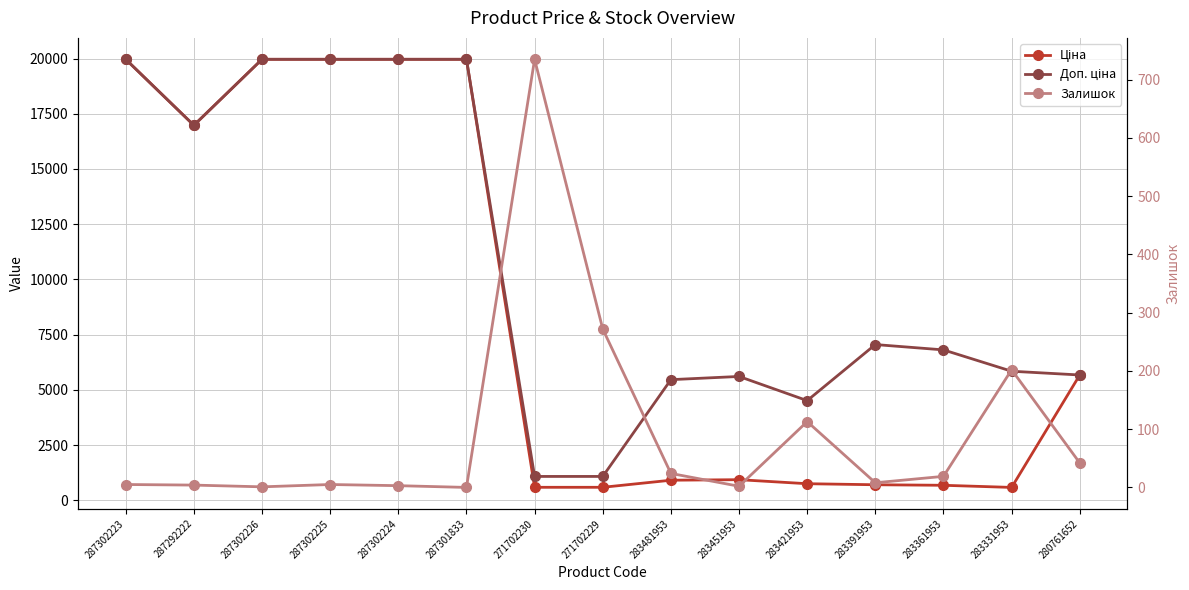

Reading left to right, list all the values displayed in this chart.

Ціна: 287302223=19964.2	287292222=16976.3	287302226=19964.2	287302225=19964.2	287302224=19964.2	287301833=19964.2	271702230=589.9	271702229=589.9	283481953=910.4	283451953=934.5	283421953=752.2	283391953=705.1	283361953=681.0	283331953=584.4	280761652=5673.8
Доп. ціна: 287302223=19964.2	287292222=16976.3	287302226=19964.2	287302225=19964.2	287302224=19964.2	287301833=19964.2	271702230=1081.7	271702229=1081.7	283481953=5462.3	283451953=5607.2	283421953=4513.3	283391953=7051.3	283361953=6809.8	283331953=5843.9	280761652=5673.8
Залишок: 287302223=5.0	287292222=4.0	287302226=1.0	287302225=5.0	287302224=3.0	287301833=0.0	271702230=735.0	271702229=272.0	283481953=24.0	283451953=2.0	283421953=113.0	283391953=8.0	283361953=19.0	283331953=202.0	280761652=42.0